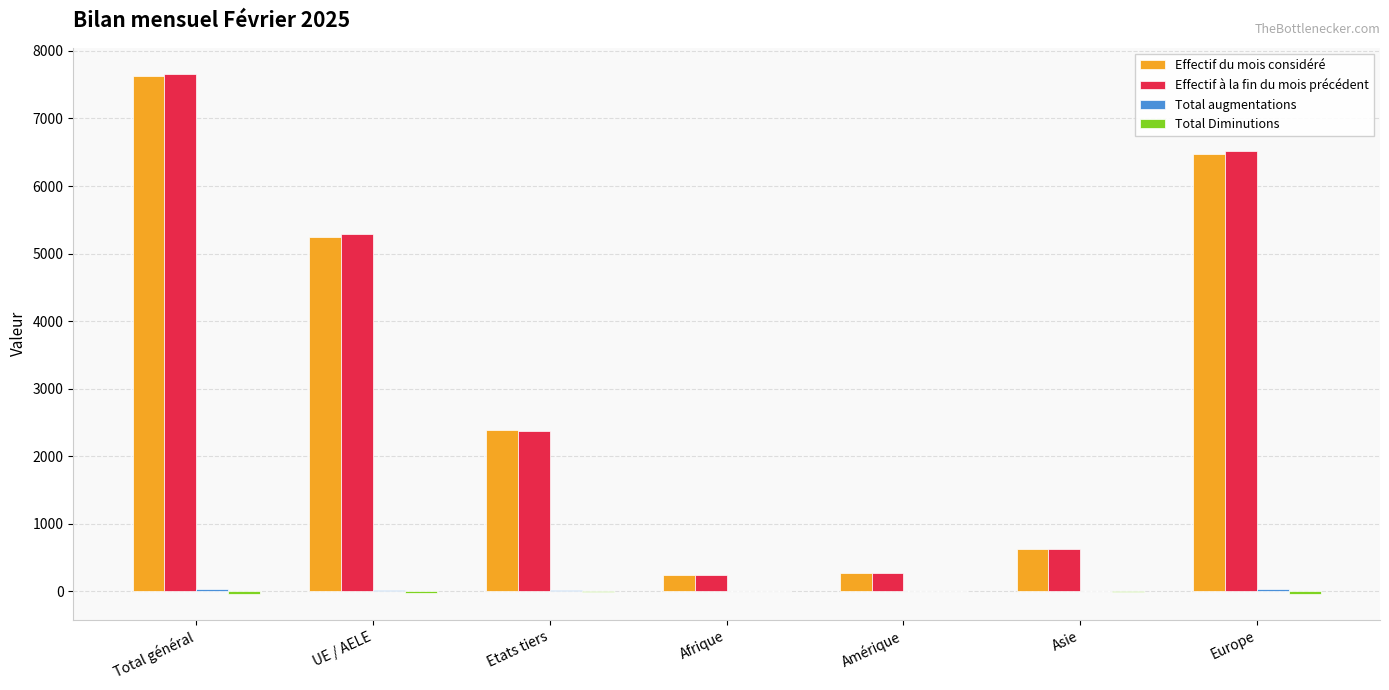

Does the chart contain stacked bars?

No